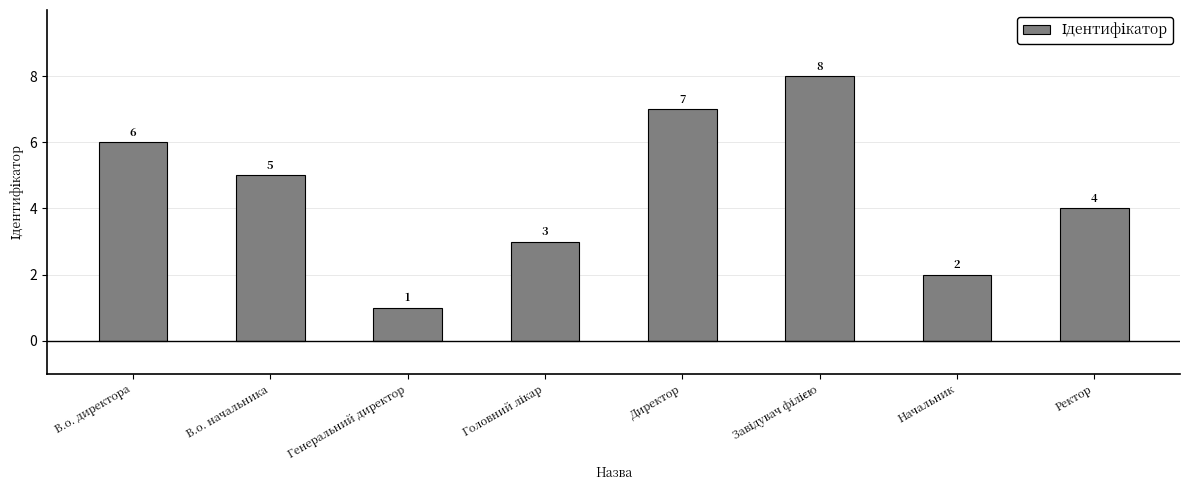

What is the change in value from В.о. начальника to Директор?

+2